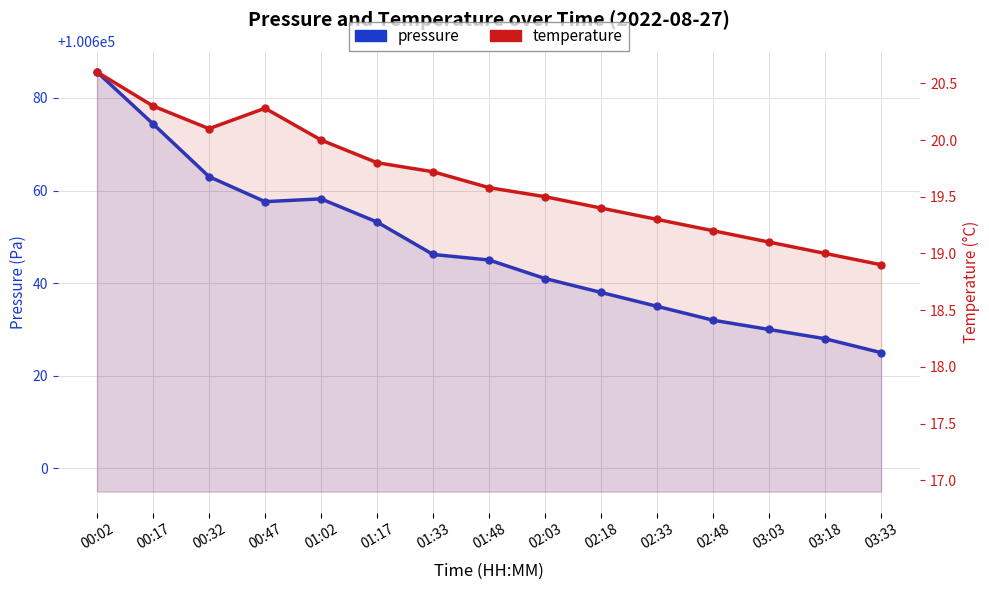

How many data points does each series have?

15